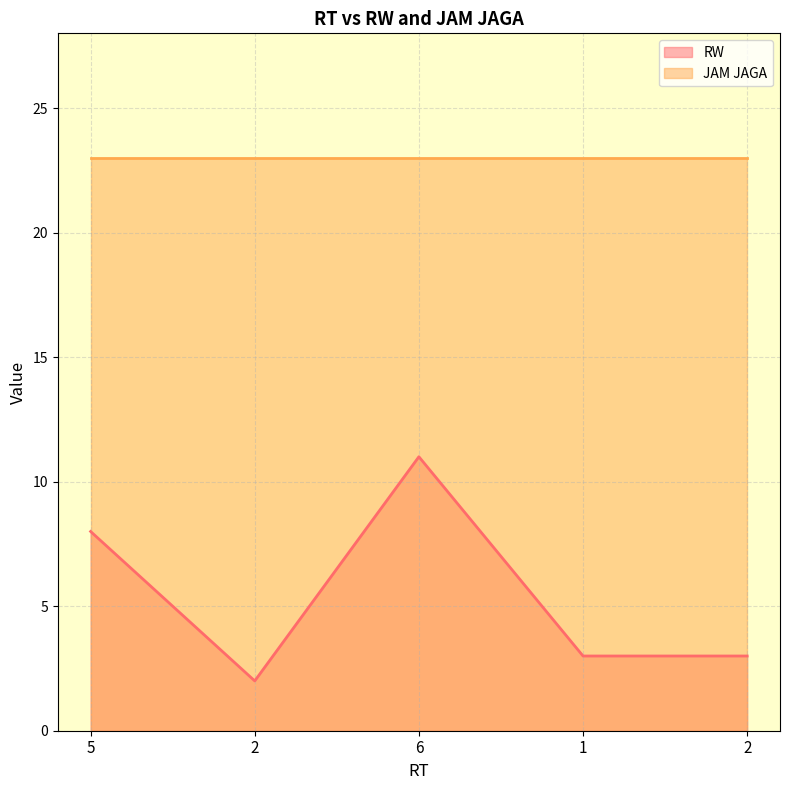

How many lines are shown in the chart?

2